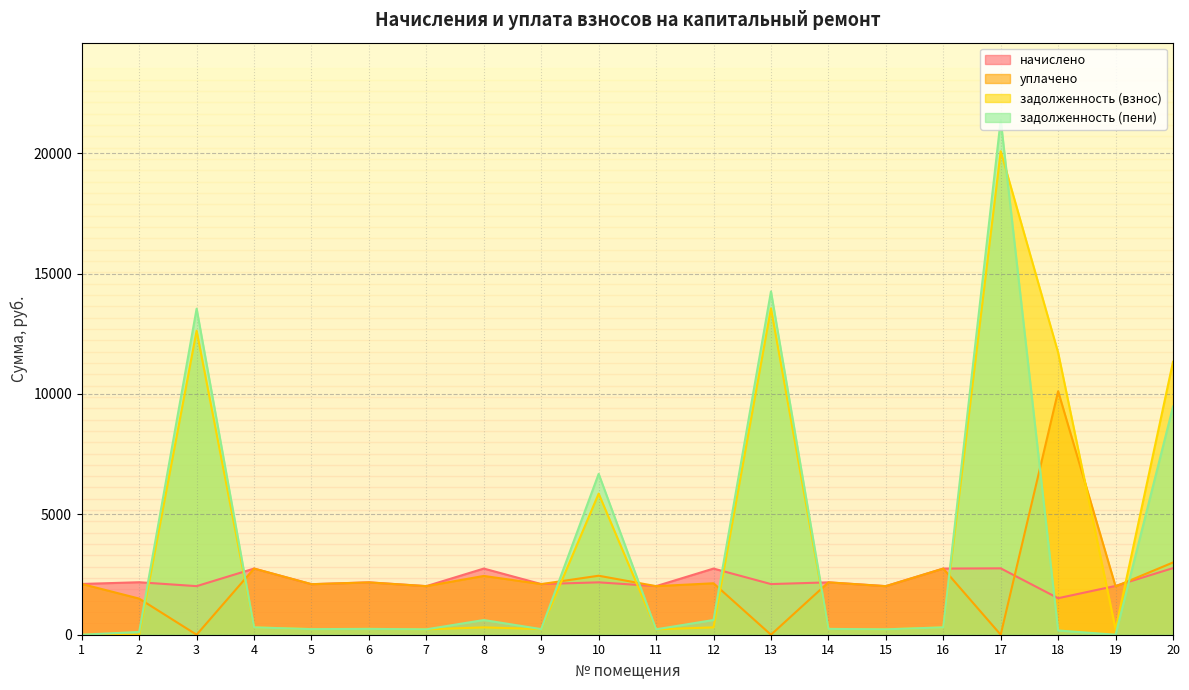

Between 7 and 12, which series saw the biggest shift?

начислено